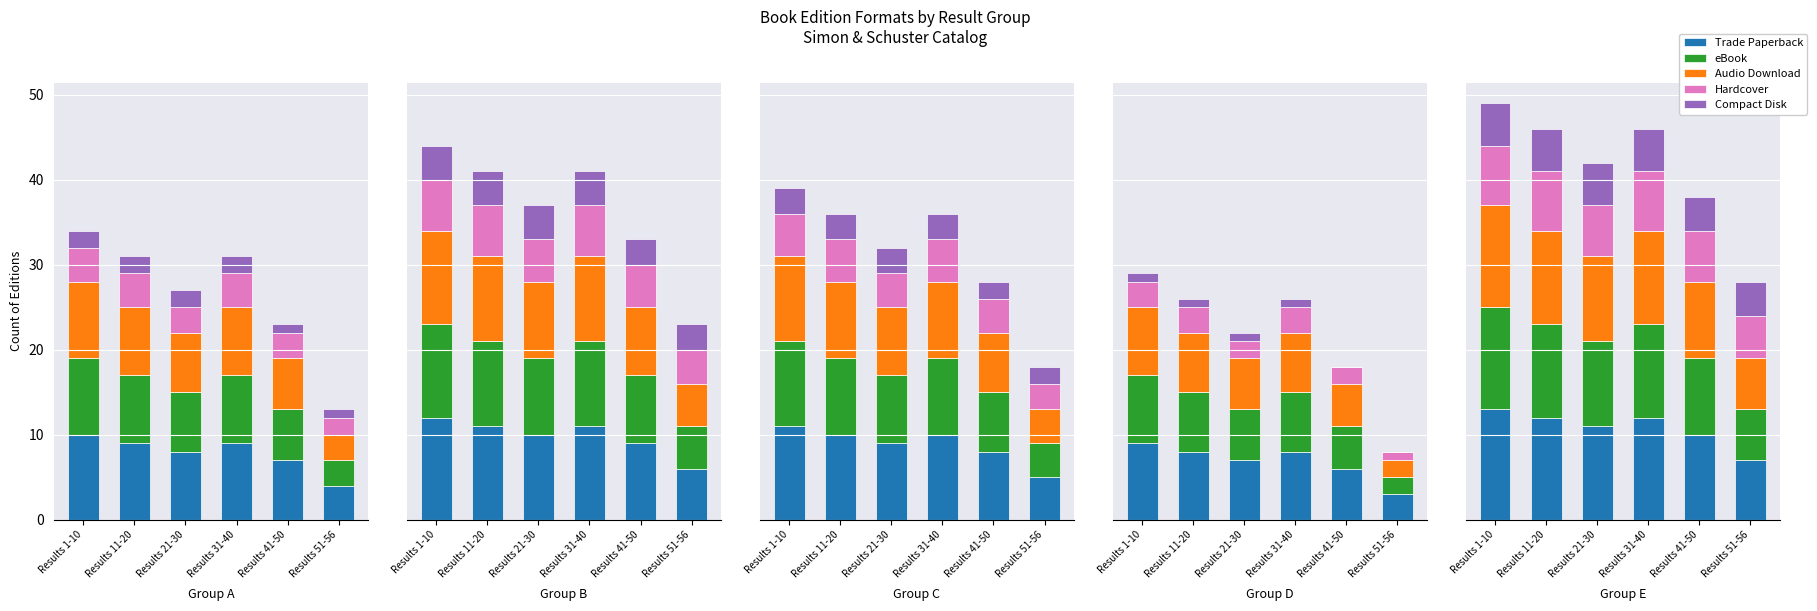

Is it true that Trade Paperback equals 21 at Results 11-20?

False